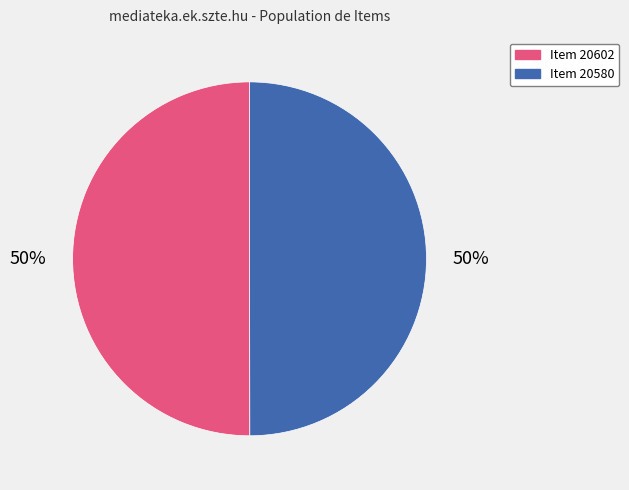

Count the number of slices in the pie.

2